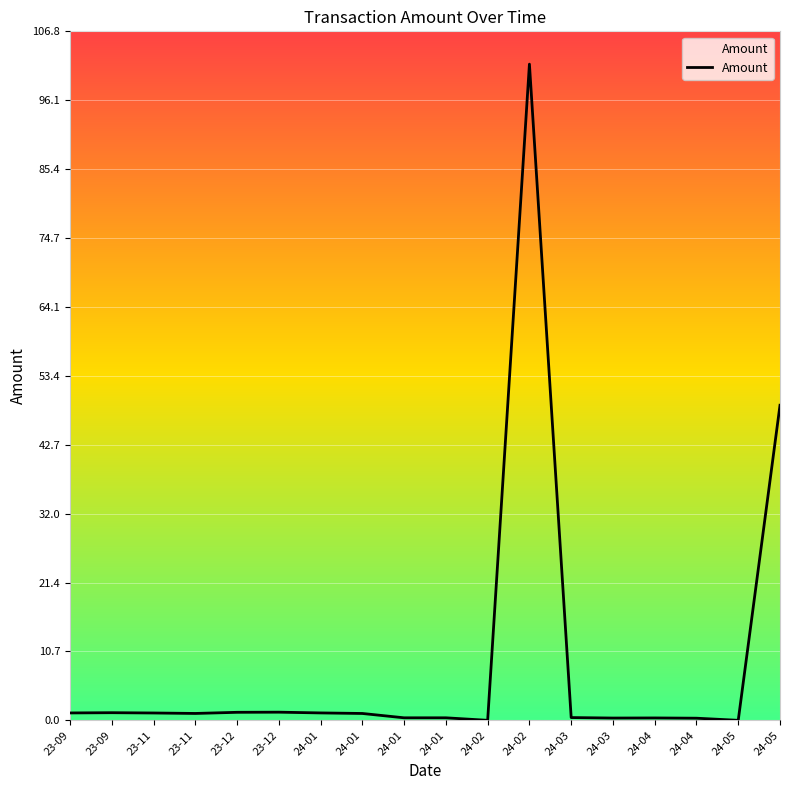

What is the label of the 1st point from the right?

24-05